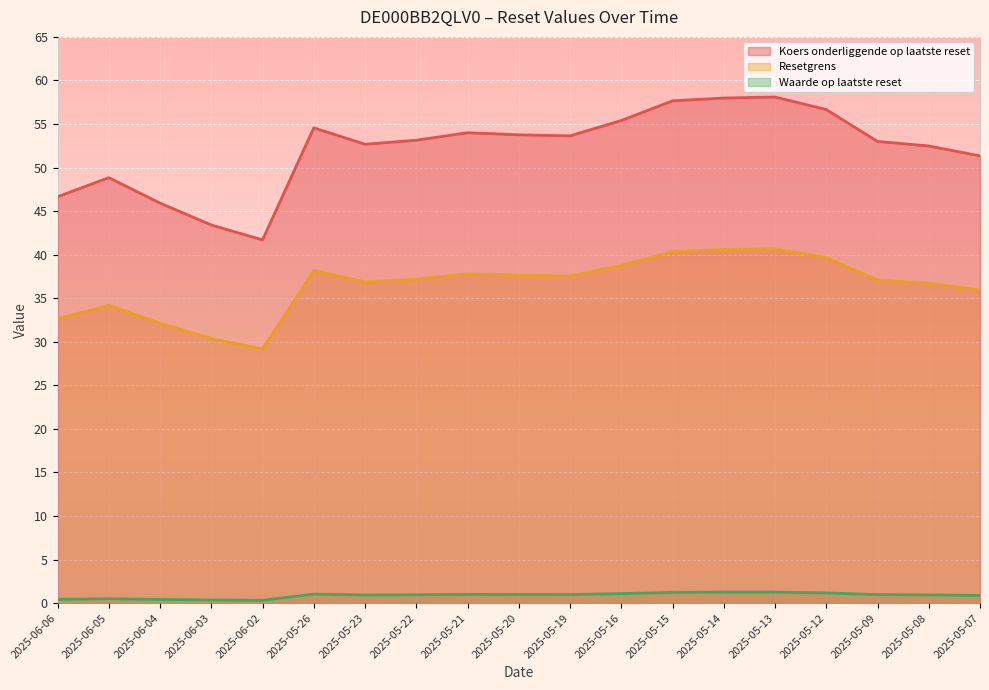

Which category has the lowest value in the Resetgrens series?

2025-06-02